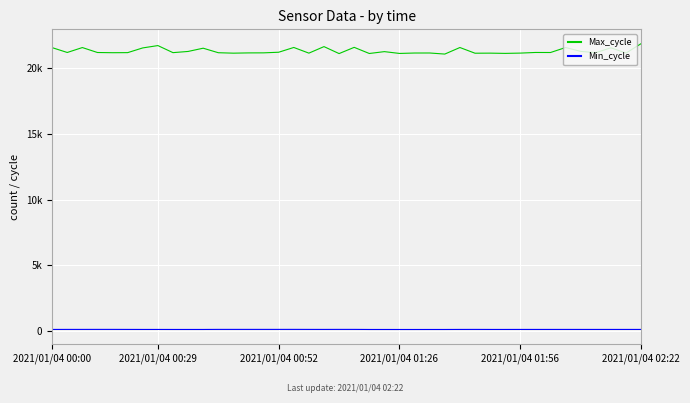

Reading left to right, transcribe all the data shown in this chart.

Max_cycle: 21591	21221	21597	21219	21204	21209	21570	21748	21209	21300	21548	21203	21169	21189	21193	21240	21604	21171	21669	21137	21613	21144	21286	21148	21180	21182	21100	21600	21165	21171	21152	21174	21222	21219	21600	21305	21206	21579	21177	21897
Min_cycle: 83	86	86	87	87	85	83	83	82	82	82	87	87	87	87	87	88	86	85	87	87	81	81	80	80	81	81	84	86	83	83	84	84	84	85	84	84	84	84	84